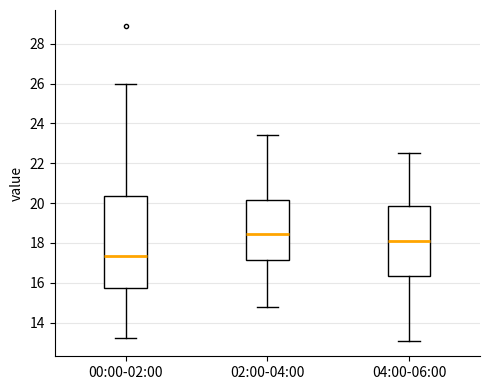

Comparing the boxes themselves (not the whiskers), which one is the tallest?

00:00-02:00